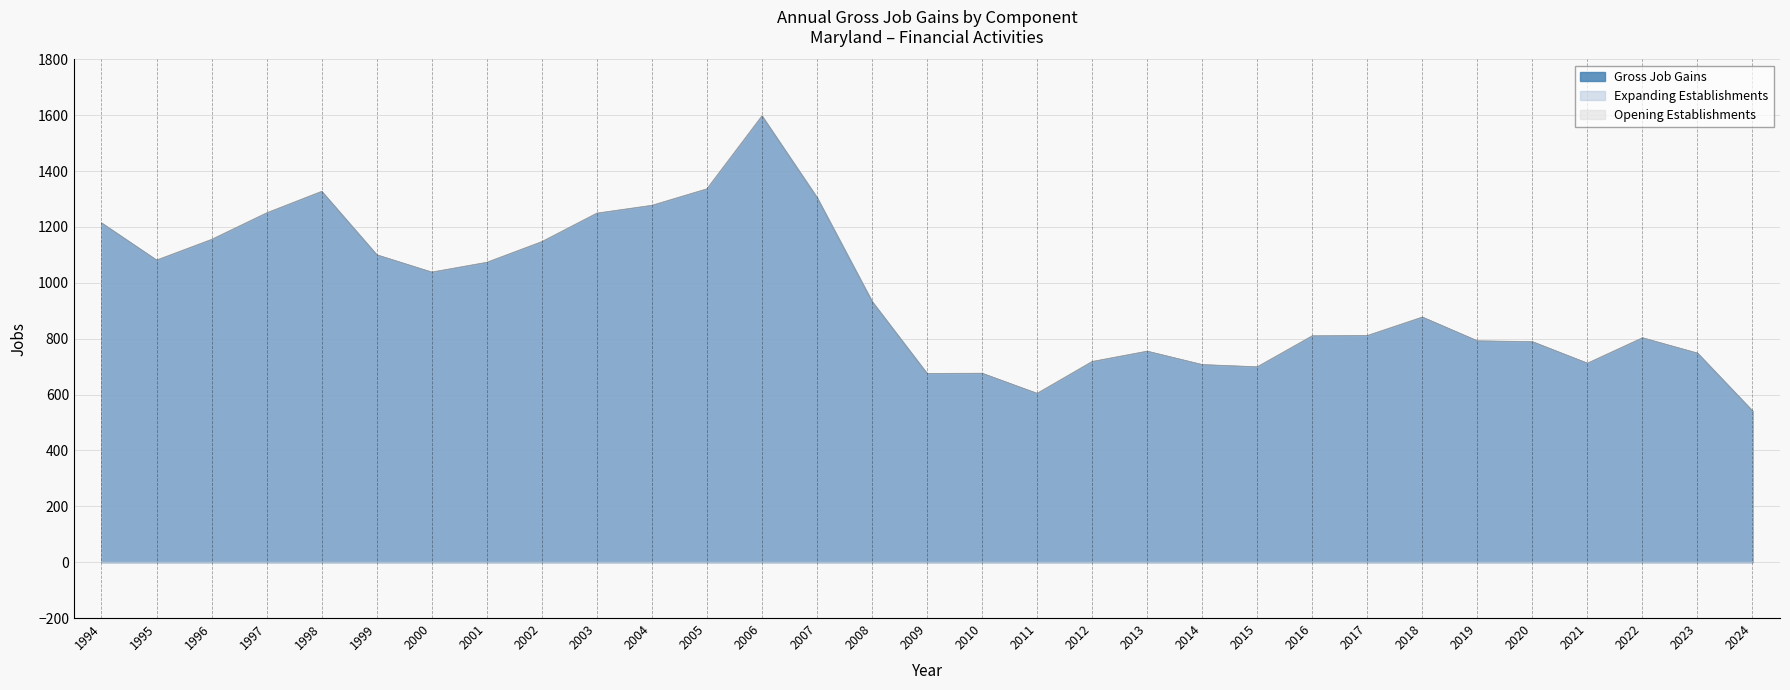

In Gross Job Gains, how many points are lower than both neighbors (excluding endpoints)?

6